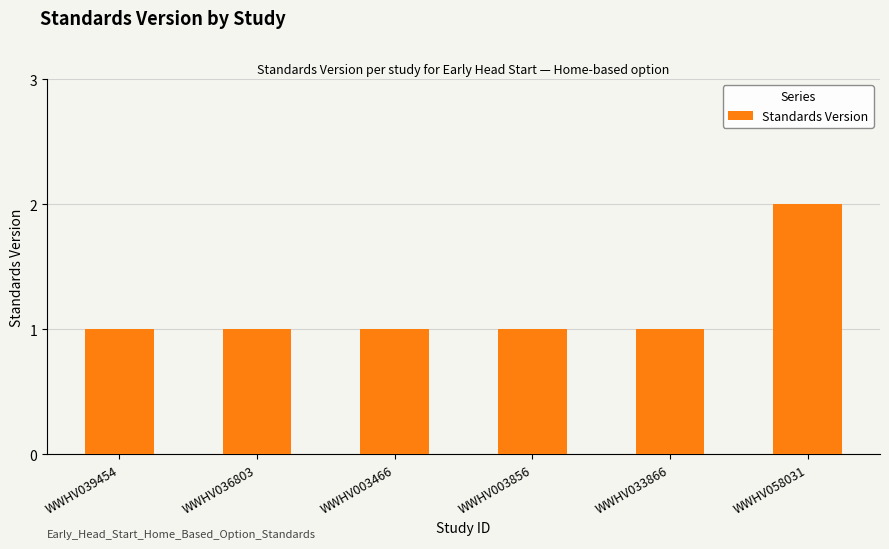

What is the change in value from WWHV036803 to WWHV058031?

+1